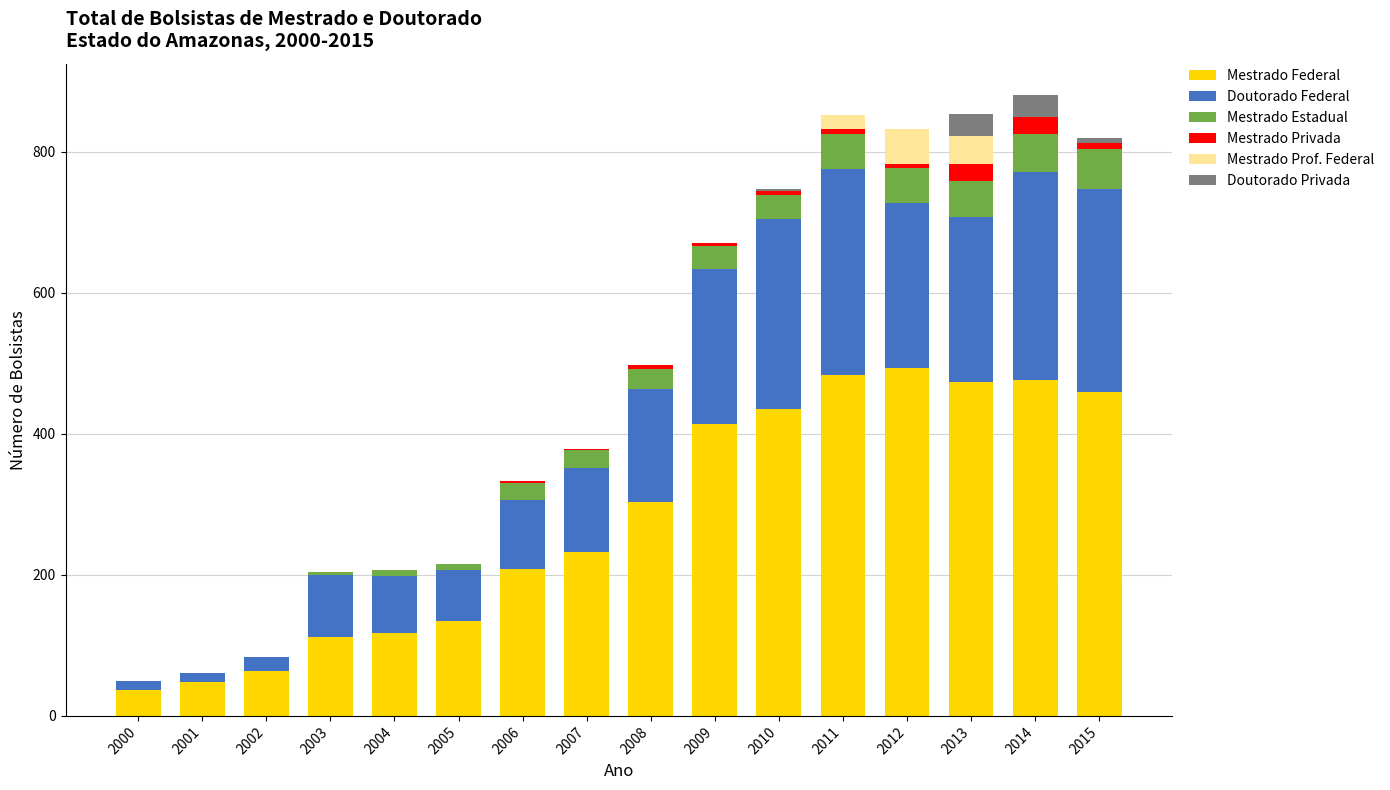

What is the highest value of the Mestrado Federal series?

493